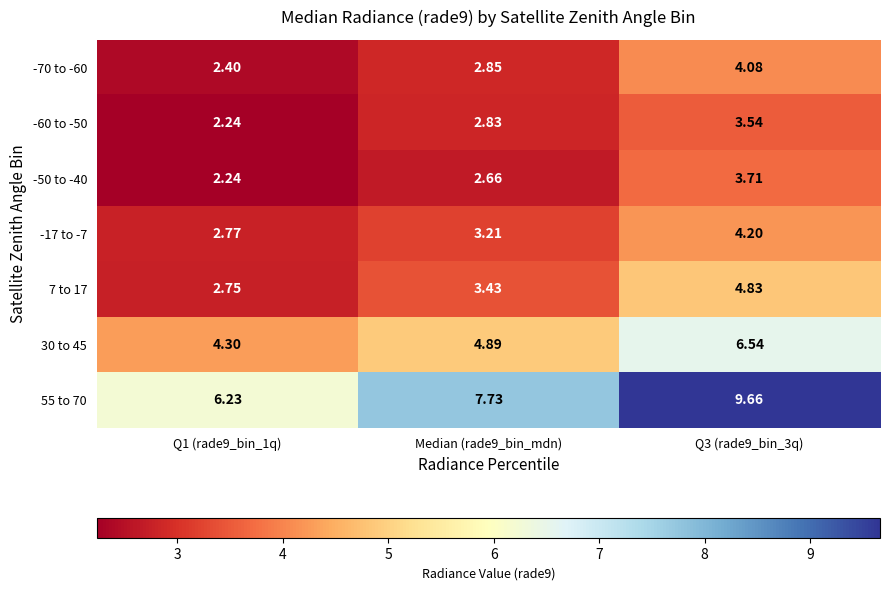

Which series changed the most between Median (rade9_bin_mdn) and Q3 (rade9_bin_3q)?

55 to 70